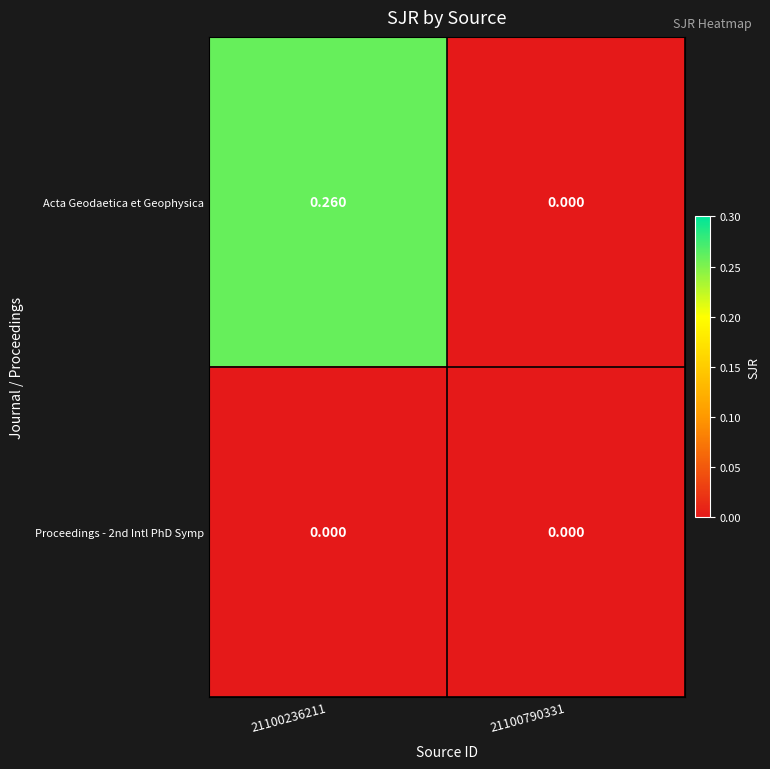

Which series has the largest total across all categories?

Acta Geodaetica et Geophysica